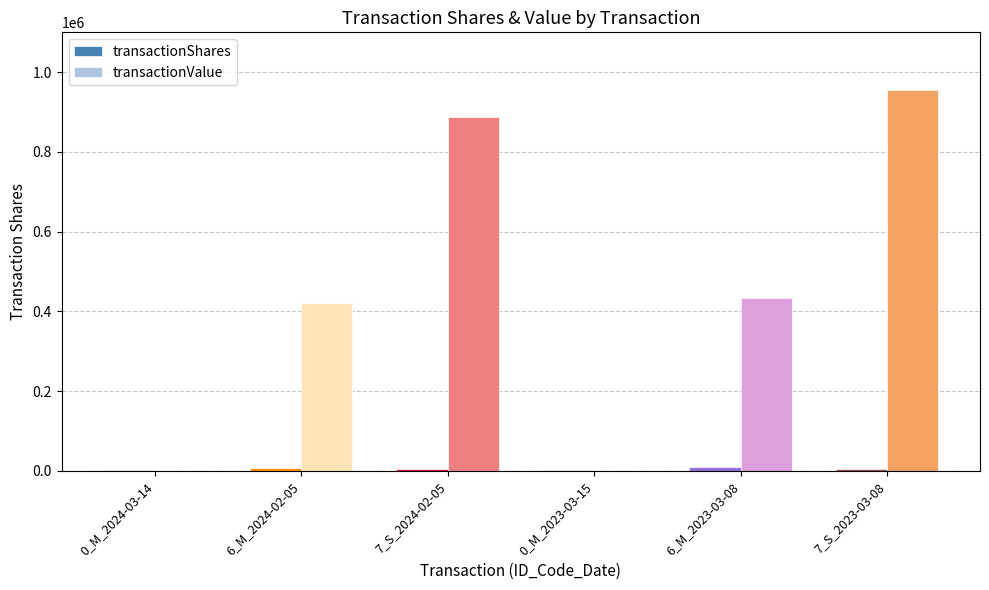

How many groups of bars are there?

6